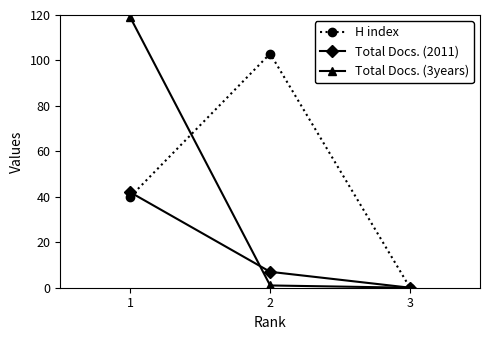

Reading right to left, extract all data points from this chart.

H index: 0	103	40
Total Docs. (2011): 0	7	42
Total Docs. (3years): 0	1	119